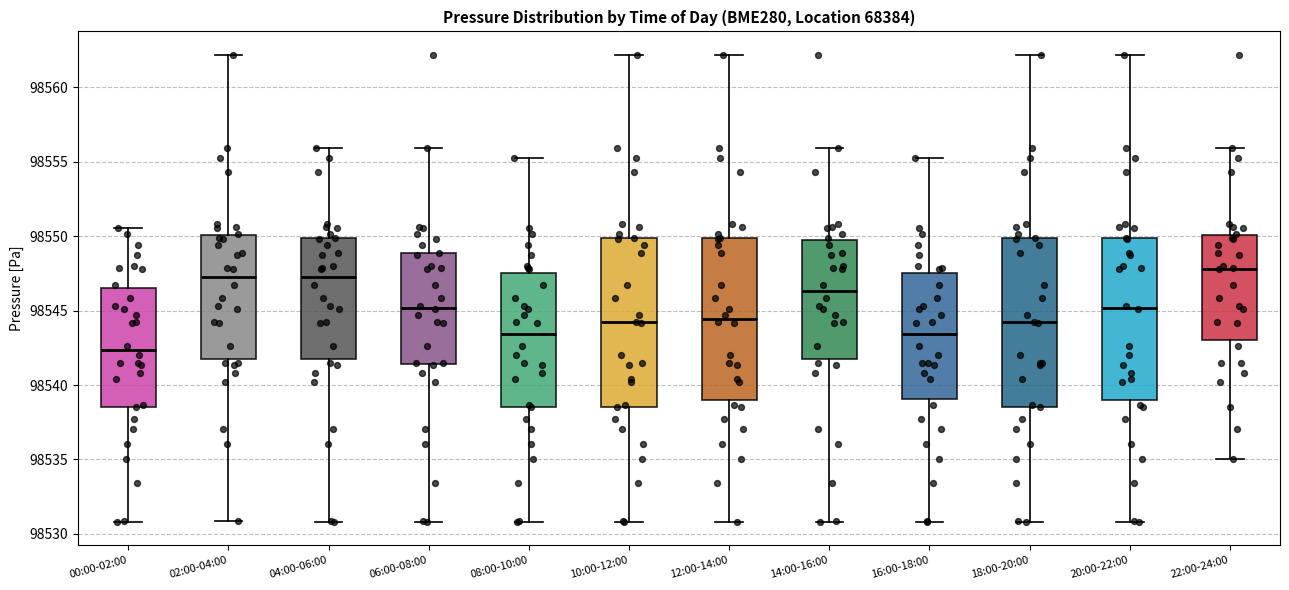

Where is the upper edge of the box for 00:00-02:00 on the y-axis? The values are not printed on the chart, so give them approximately, as read against the axis.

98546.5